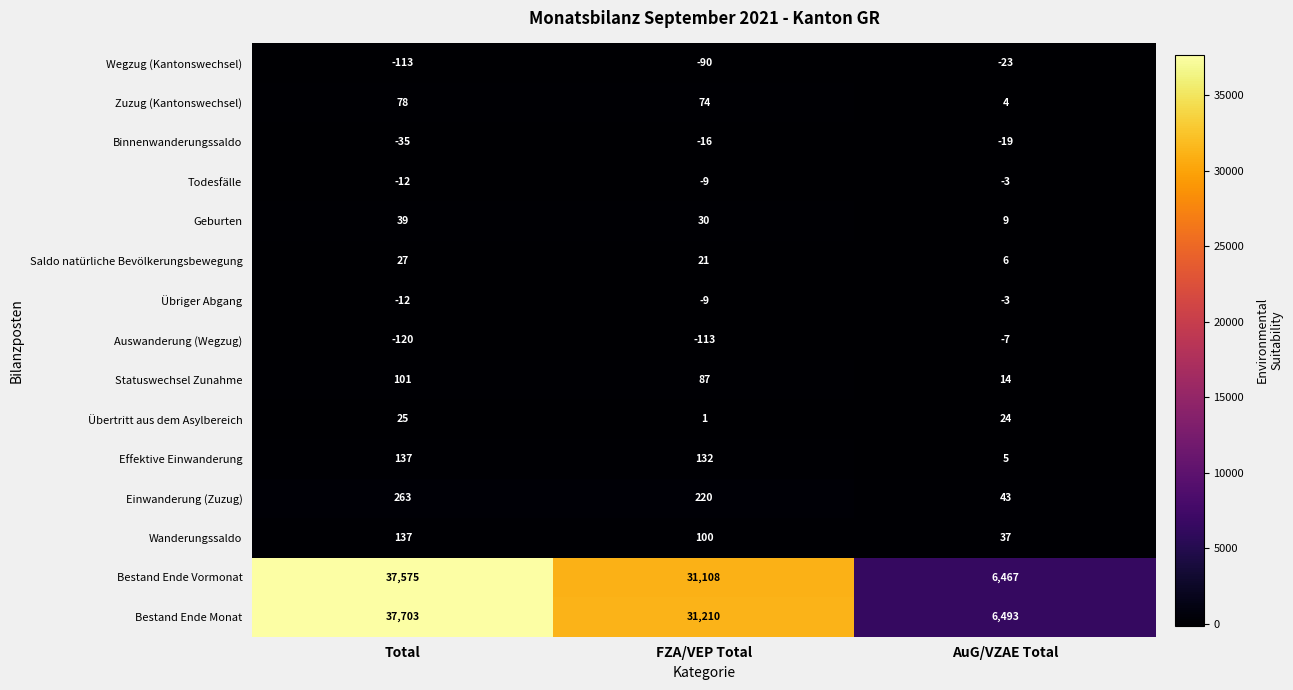

List the labels in order of Zuzug (Kantonswechsel) value, largest first.

Total, FZA/VEP Total, AuG/VZAE Total